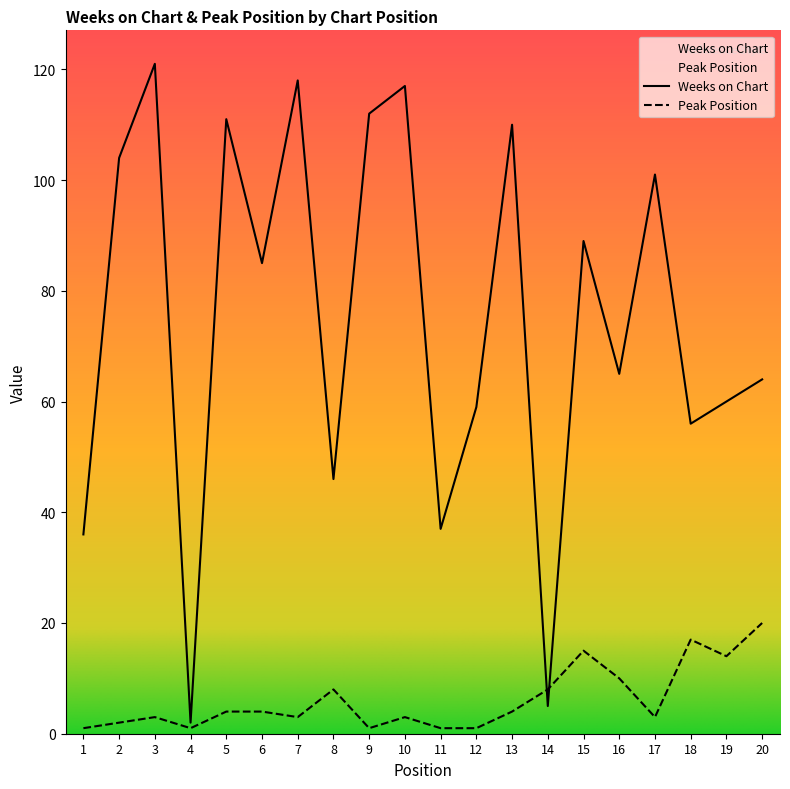

How many data points does each series have?

20